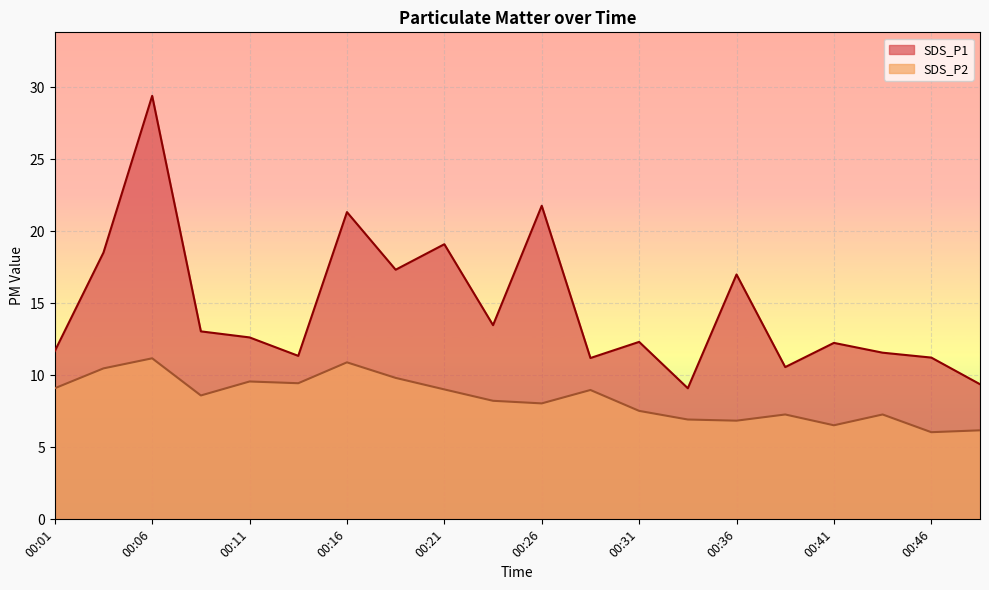

What is the difference between the maximum and minimum values in the SDS_P1 series?

20.3